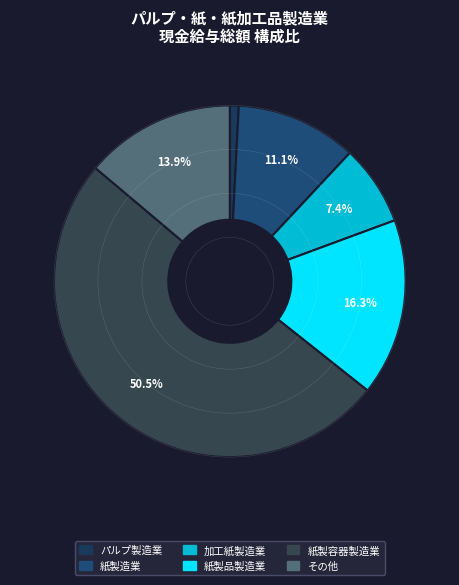

Is there any slice that represents more than half of the pie?

Yes